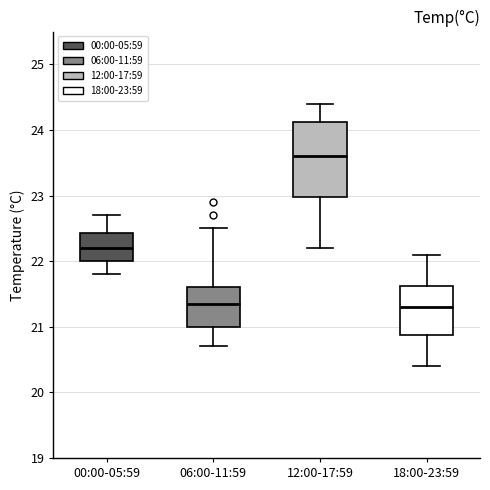

Reading left to right, transcribe this box plot: for each box, give where its median line is, the range the box spans, and where its two whiskers end, as read against the y-axis. The values are not printed on the chart, so give them approximately, as read against the axis.

00:00-05:59: median 22.2, box 22.0 to 22.4, whiskers 21.8 to 22.7
06:00-11:59: median 21.4, box 21.0 to 21.6, whiskers 20.7 to 22.5
12:00-17:59: median 23.6, box 23.0 to 24.1, whiskers 22.2 to 24.4
18:00-23:59: median 21.3, box 20.9 to 21.6, whiskers 20.4 to 22.1